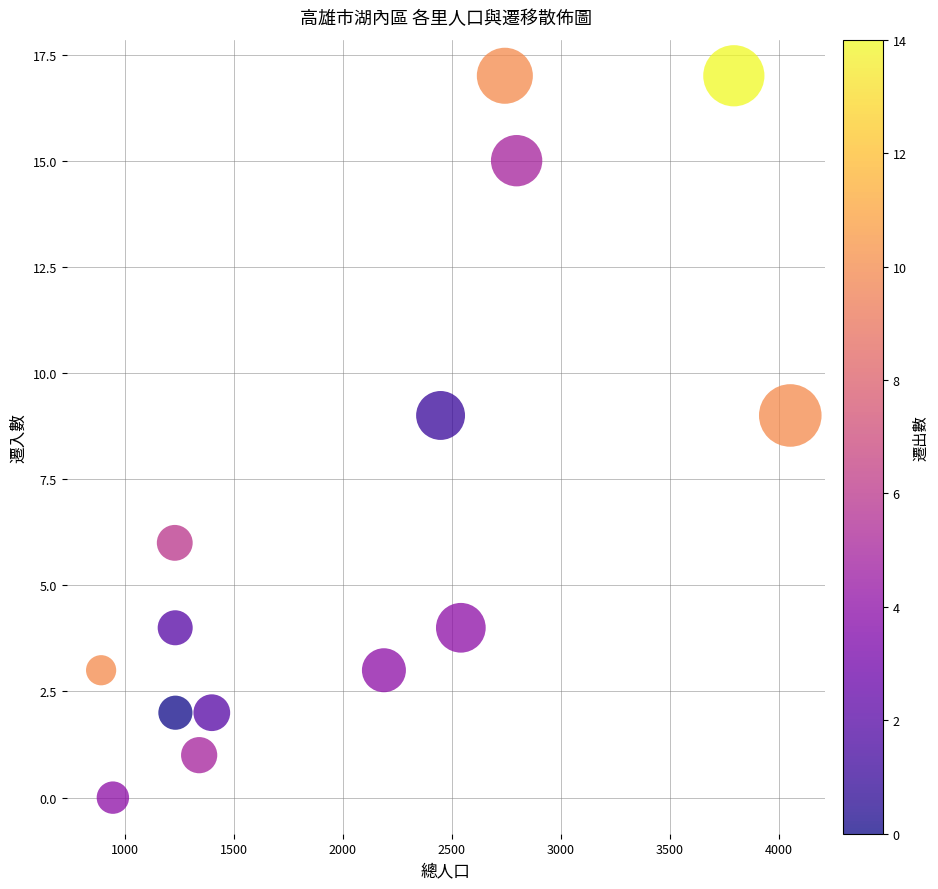

What is the range of X values (max minus min)?

3163